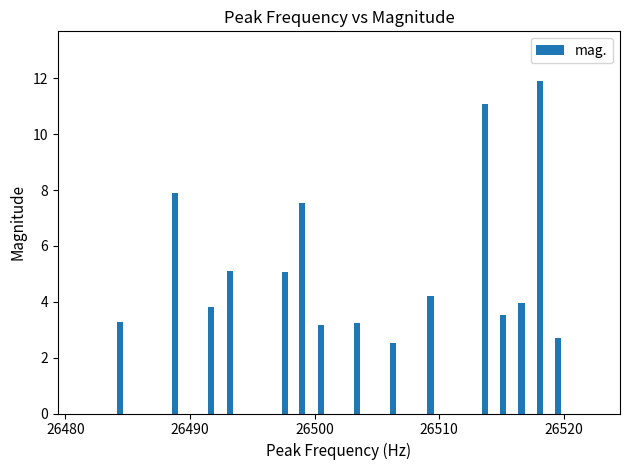

What is the greatest value displayed?

11.9